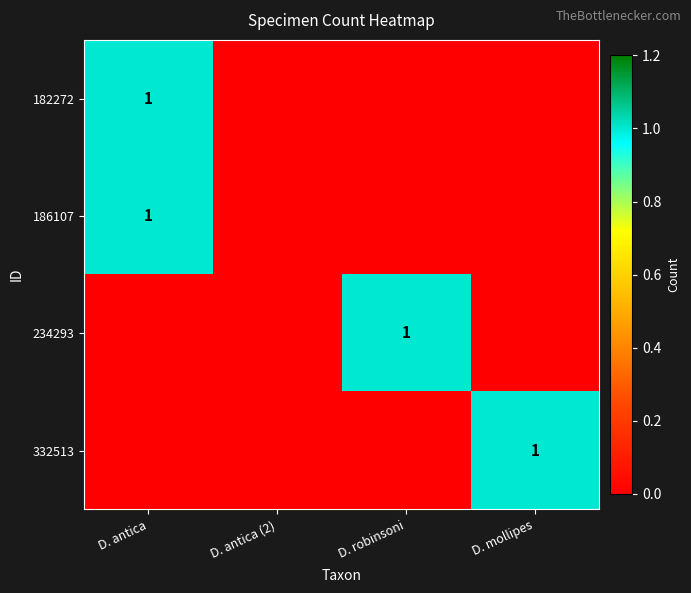

The 186107 series shows 0 at D. antica. True or false?

False